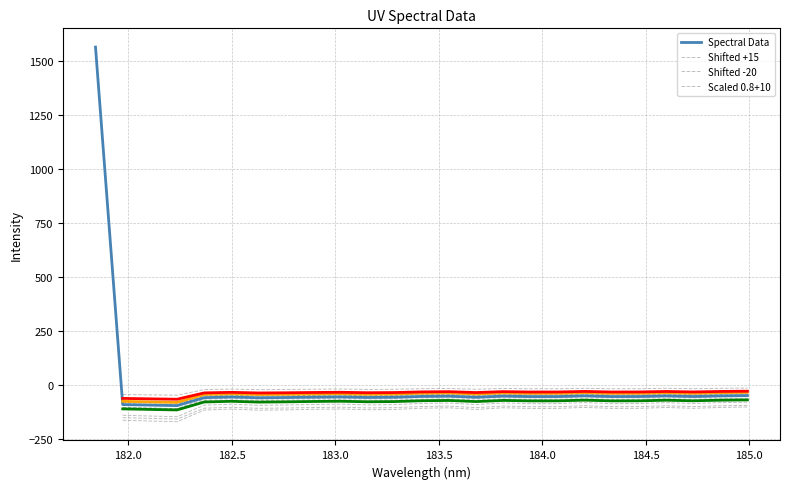

At which category does the data reach its first local peak?

182.498667305